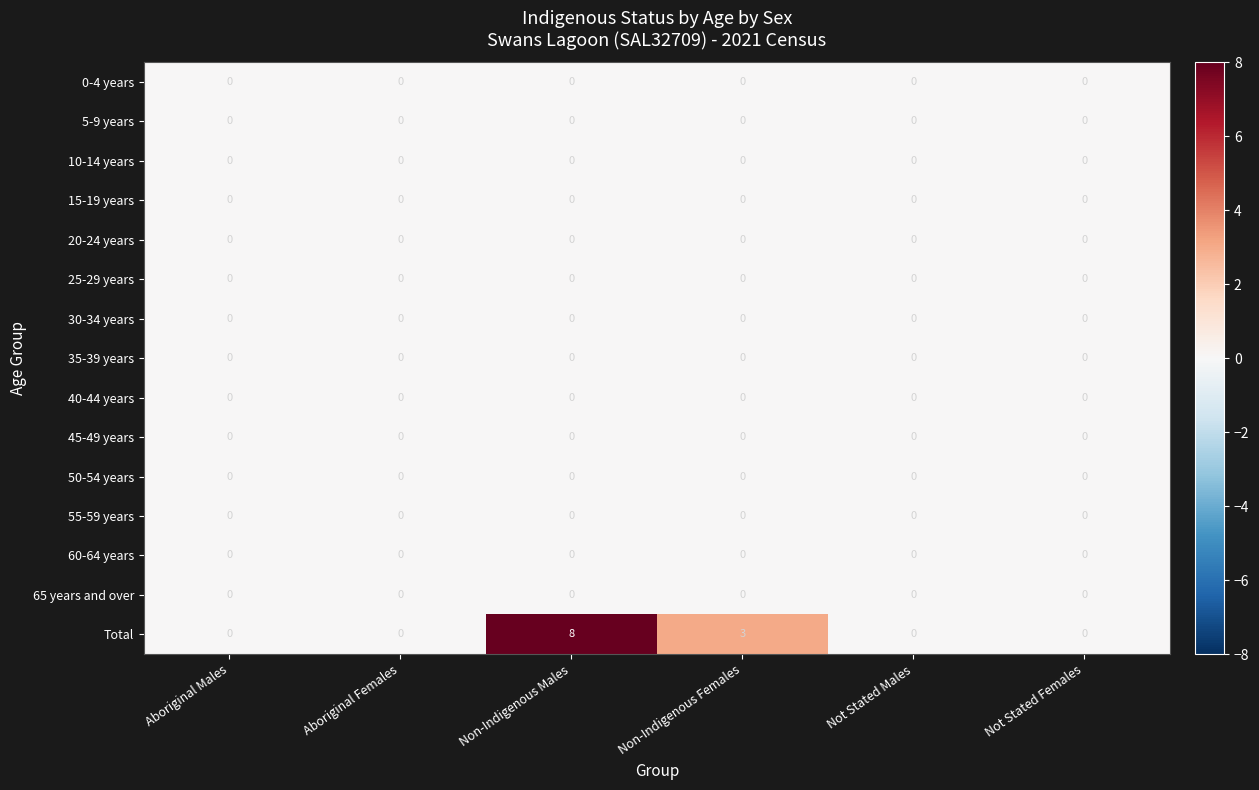

The value of 45-49 years at Not Stated Females is 0. True or false?

True